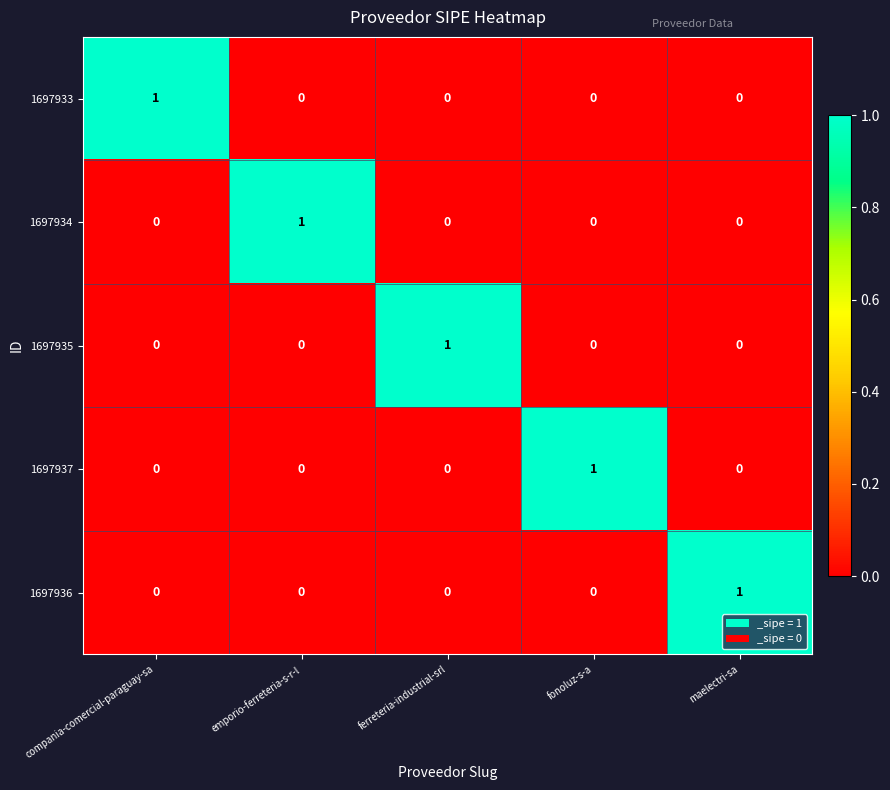

At how many categories does at least one series exceed 0?

5